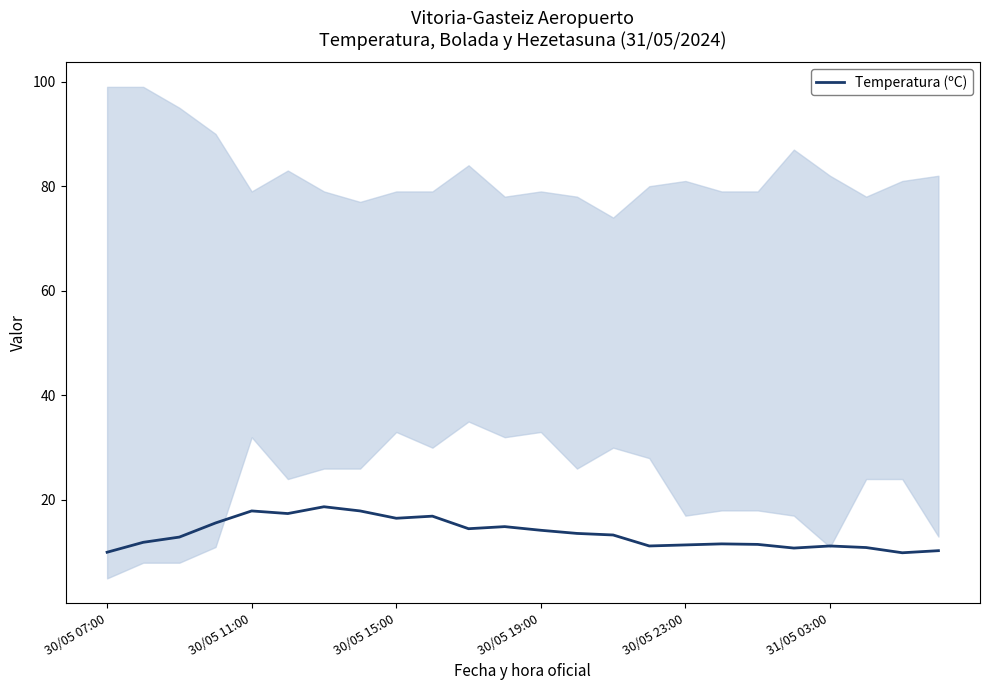

Is it true that Temperatura (ºC) equals 17.9 at 30/05 11:00?

True